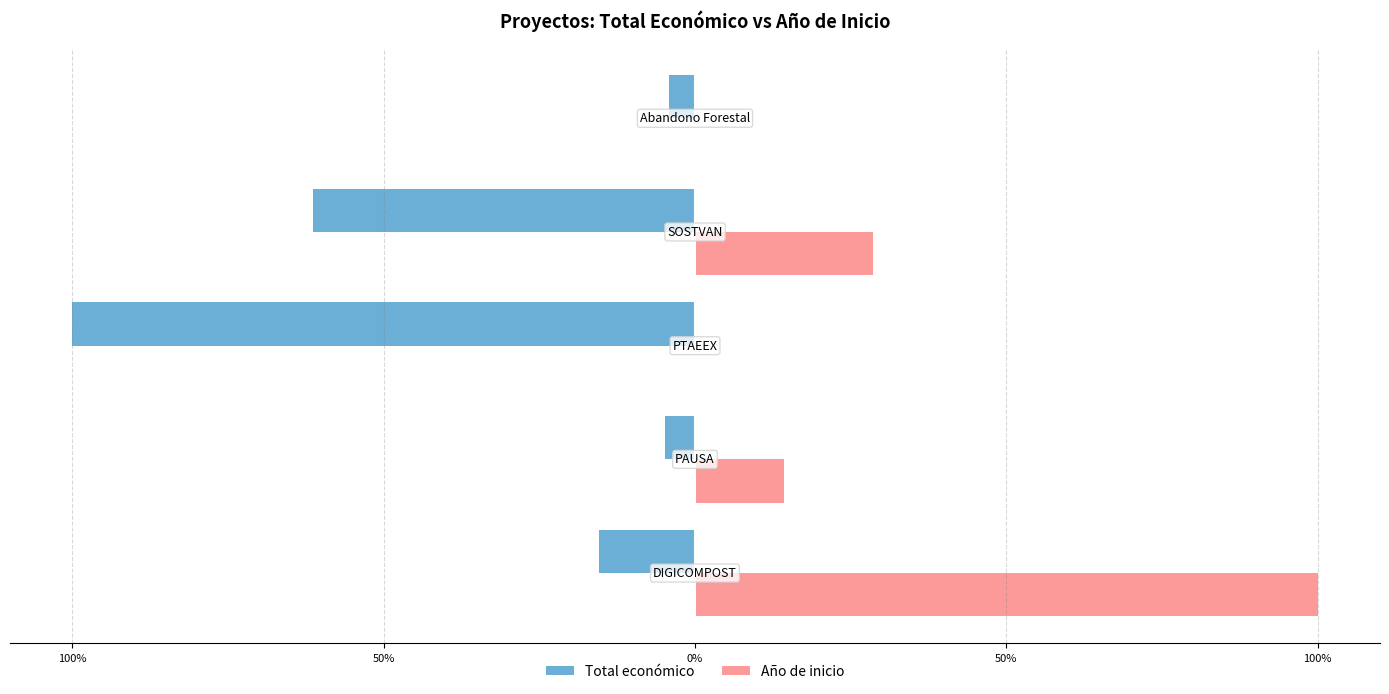

What are all the series names shown in the legend?

Total económico, Año de inicio